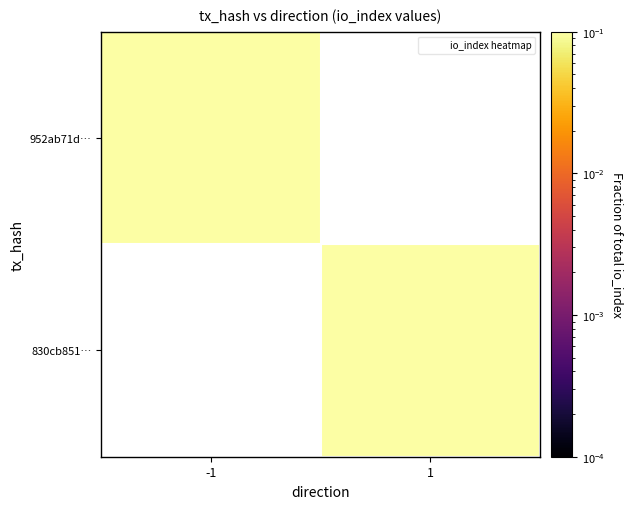

Which category has the highest value across all series?

1